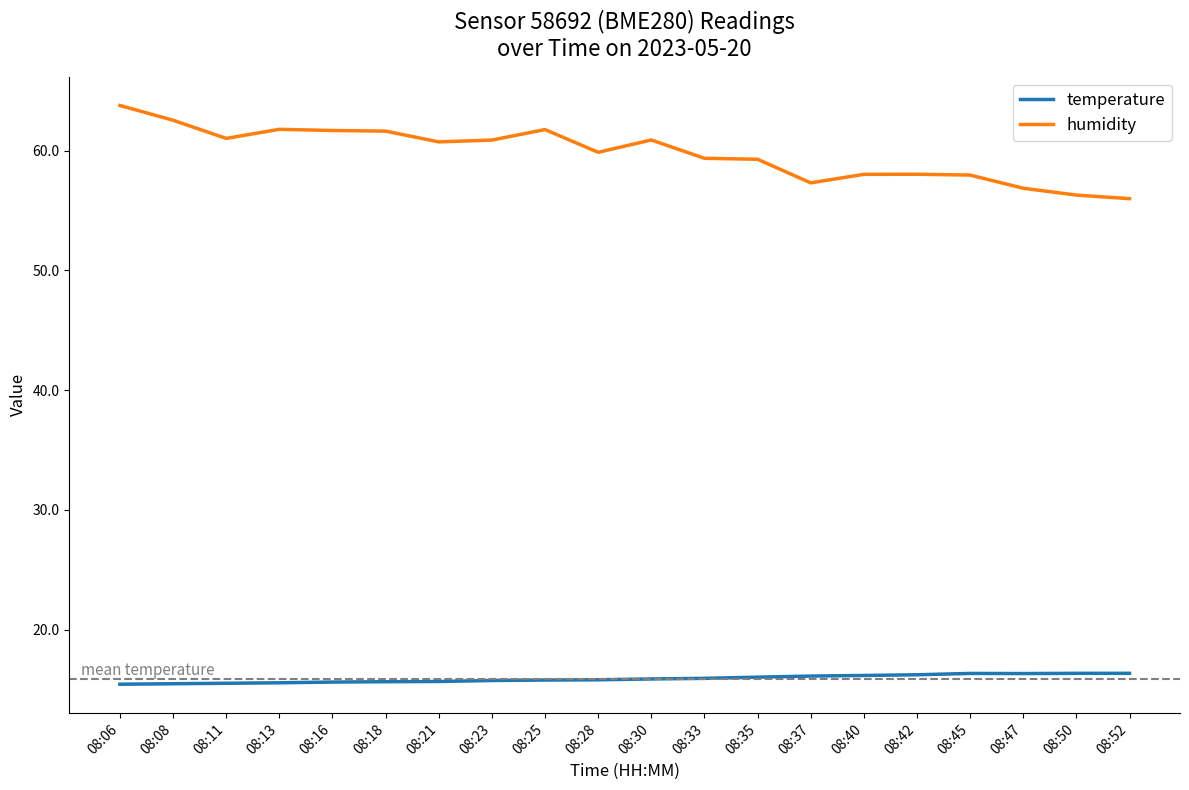

Which label corresponds to the largest value in the chart?

08:06